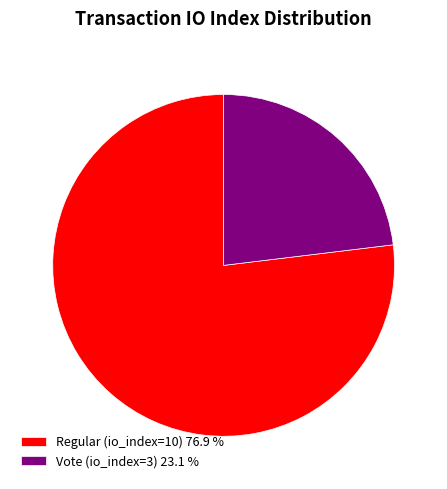

What is the smallest slice in the pie chart?

Vote (io_index=3)